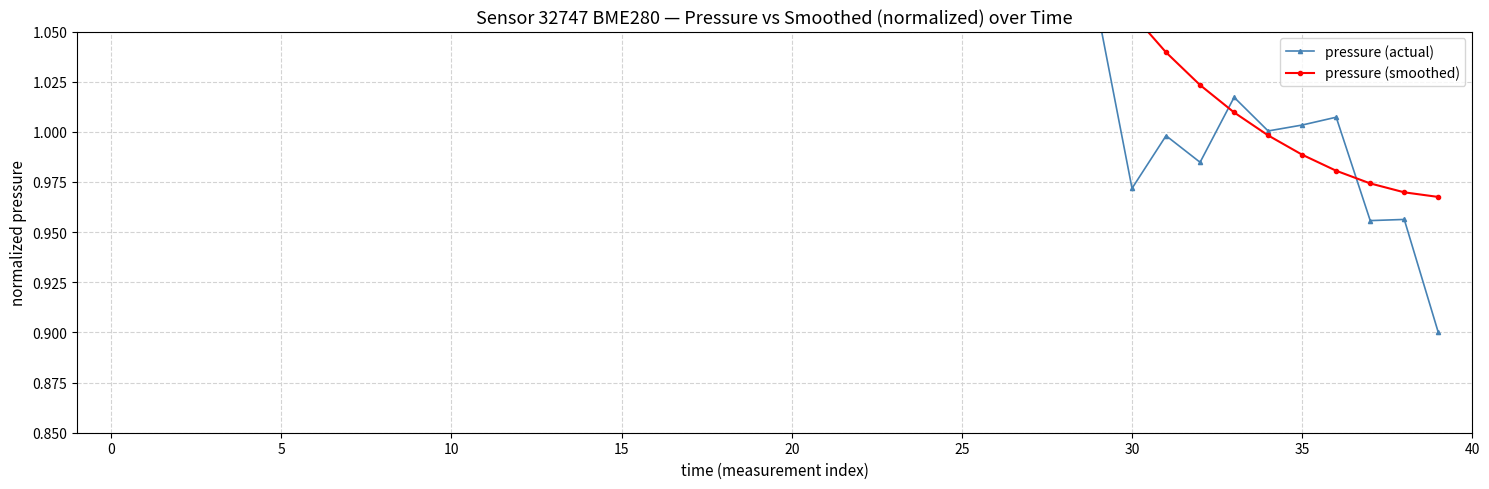

Is this an area chart (filled region under the line)?

No